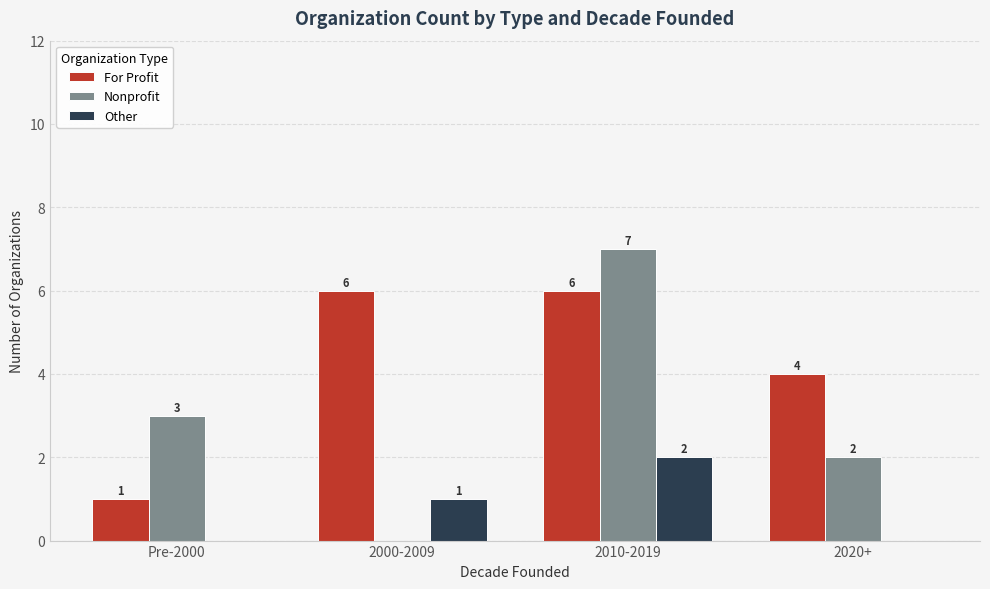

What is the sum of all Other values?

3